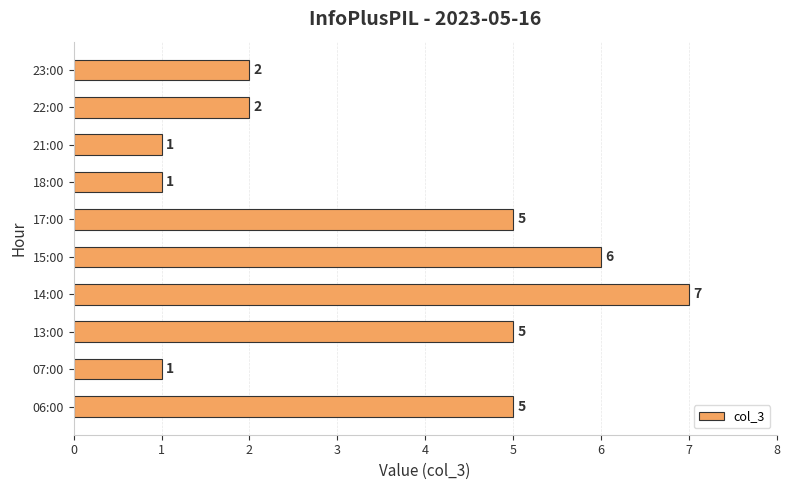

How many values are between 1 and 5?

8